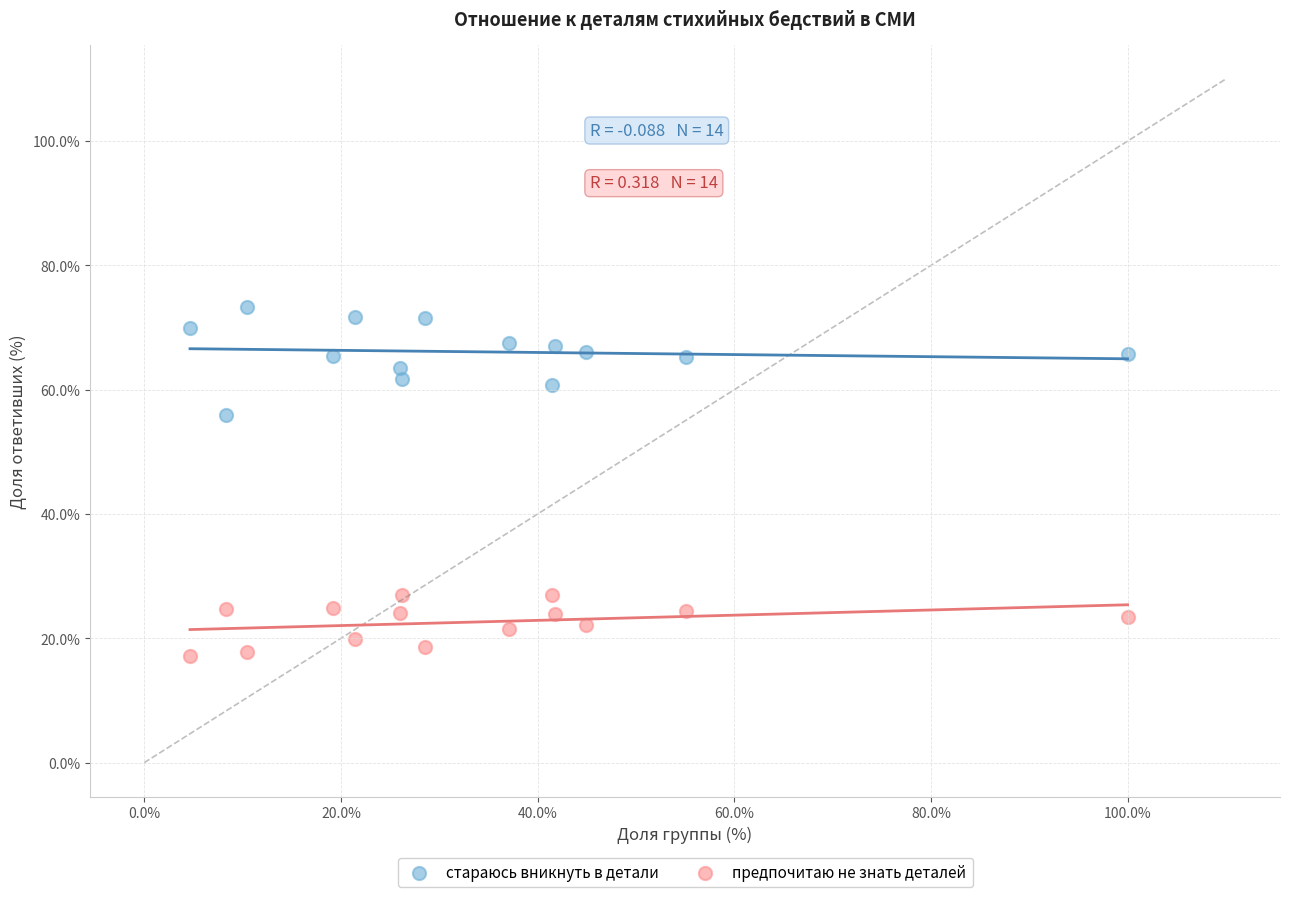

Which series has the widest spread of Y values?

стараюсь вникнуть в детали